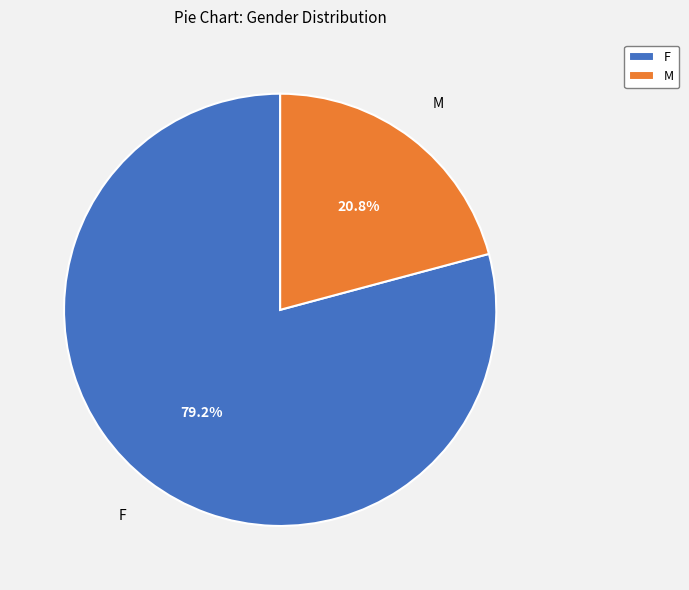

How many segments does this pie chart have?

2